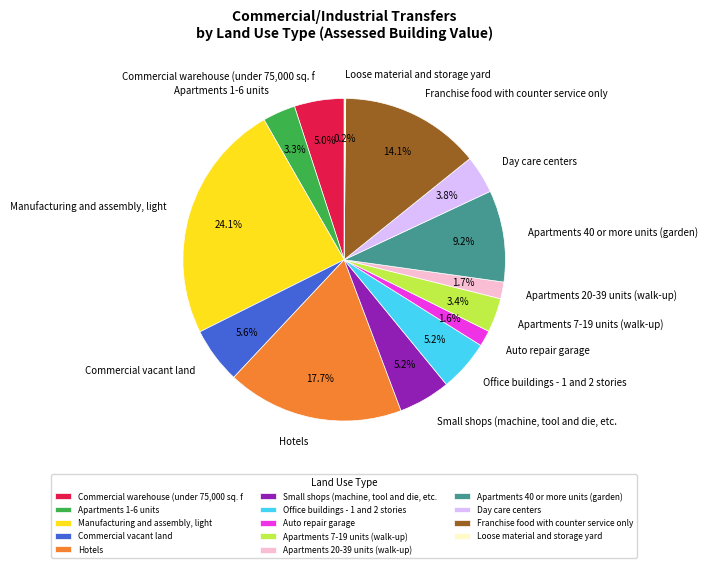

What percentage is the Hotels slice, to the nearest percent?

18%